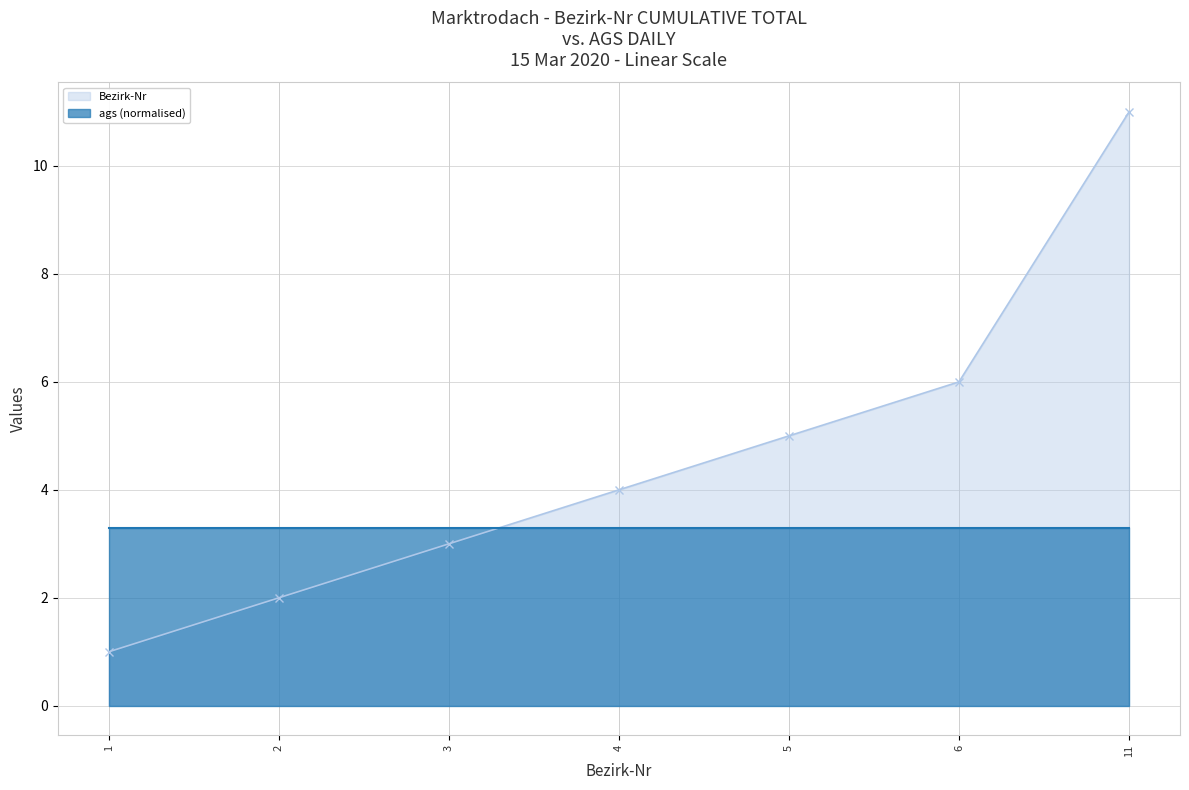

True or false: the data shows 5 at 5.

True